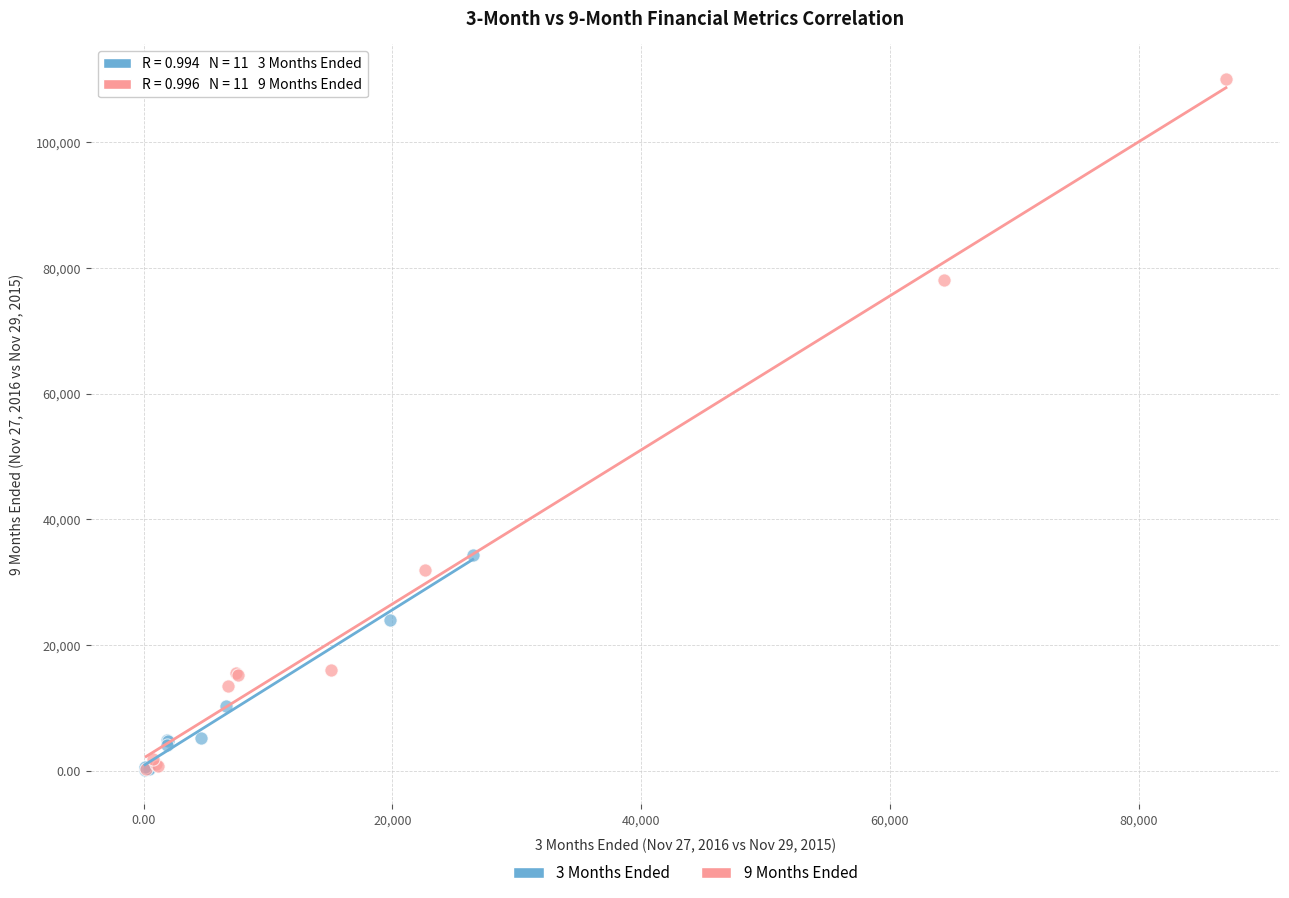

Which series contains the highest Y value?

9 Months Ended